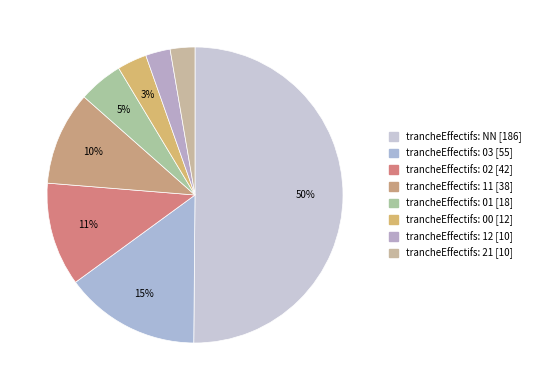

Count the number of slices in the pie.

8